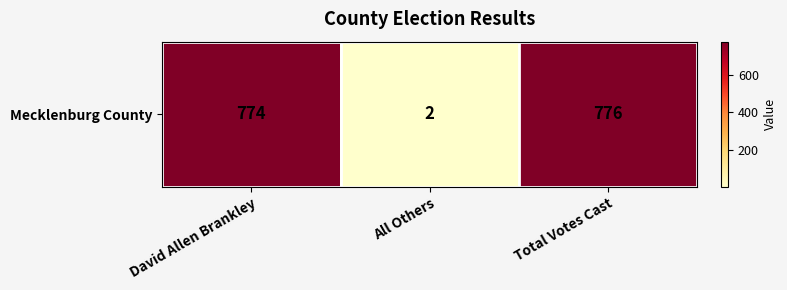

List the labels in order of value, largest first.

Total Votes Cast, David Allen Brankley, All Others